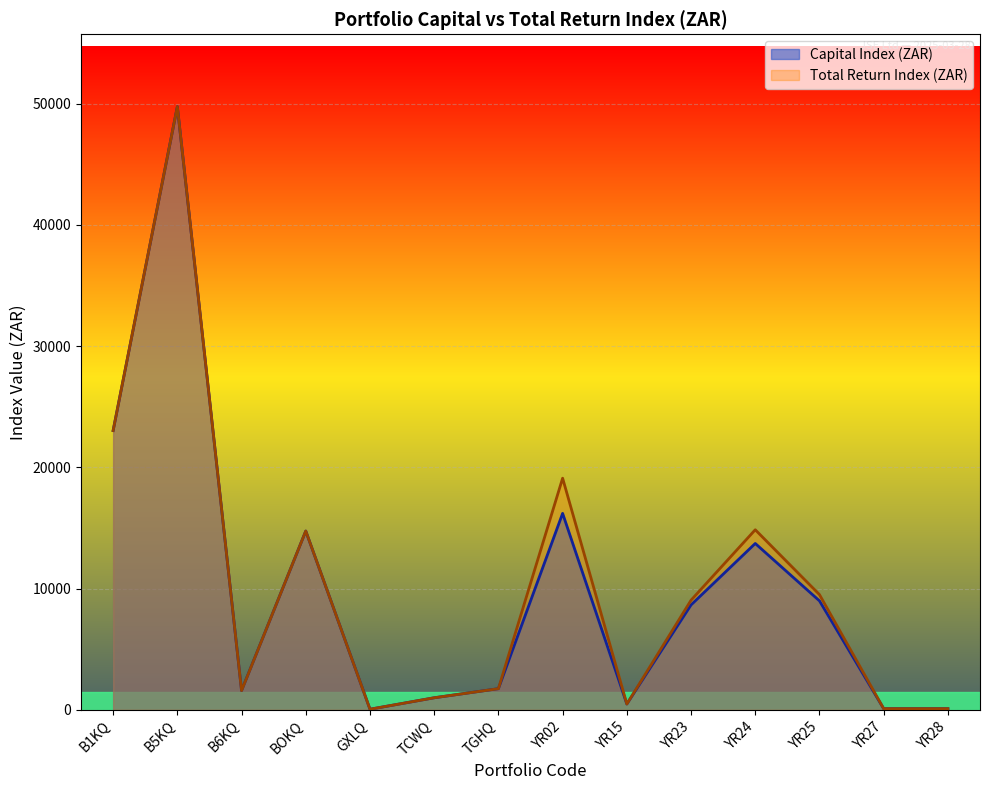

What is the maximum value for Capital Index (ZAR)?

49747.4